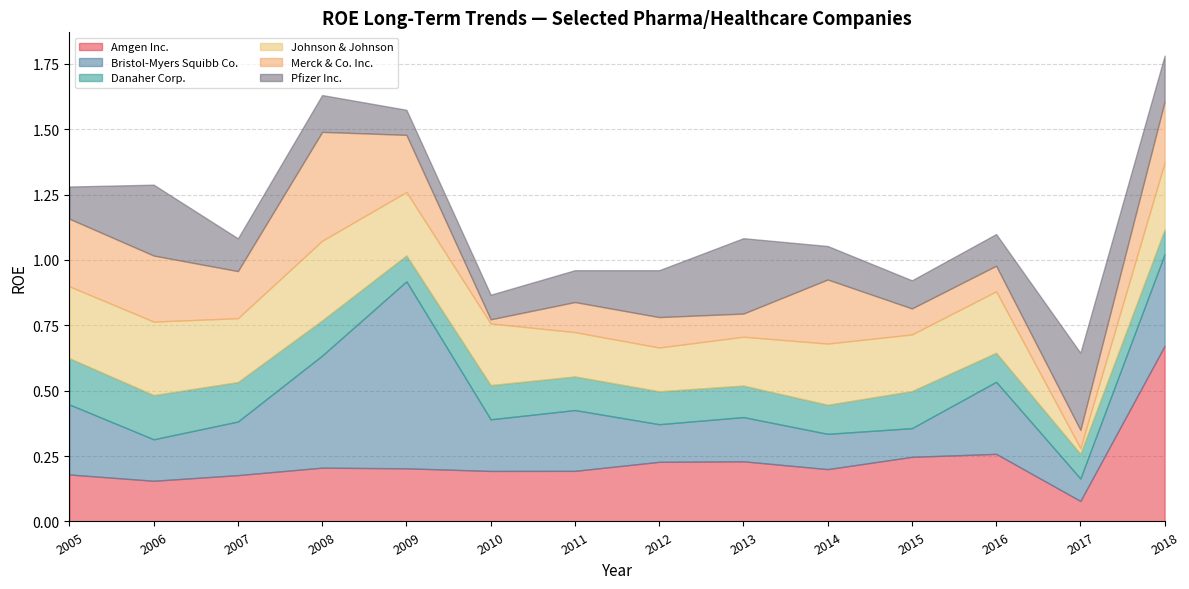

At how many categories does at least one series exceed 0?

14